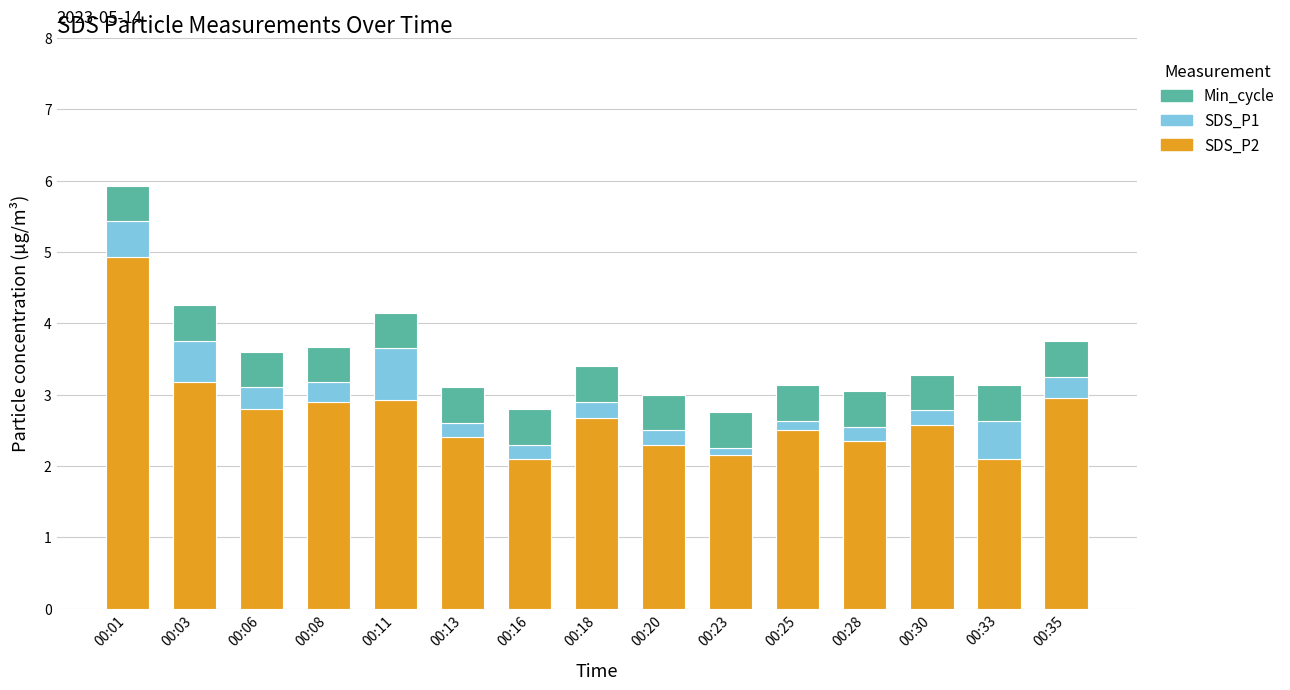

The value of SDS_P2 at 00:16 is 2.1. True or false?

True